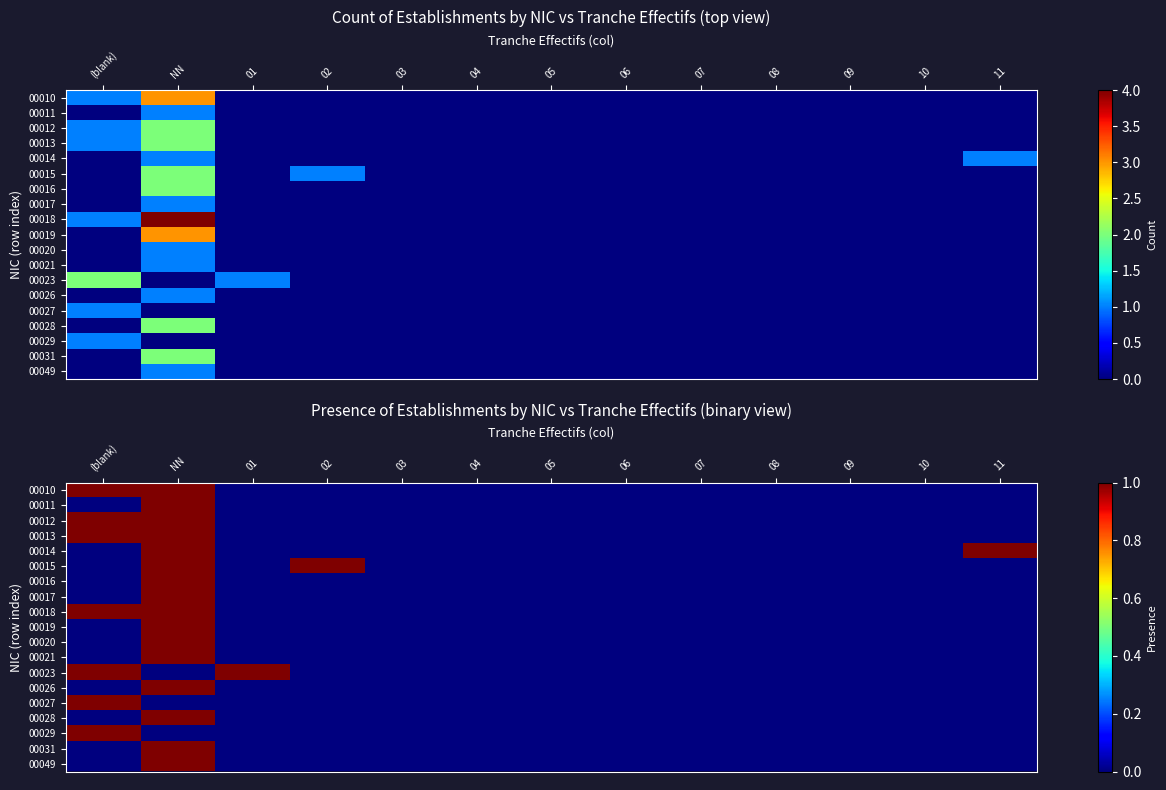

Is it true that 00016 equals 0 at 01?

True